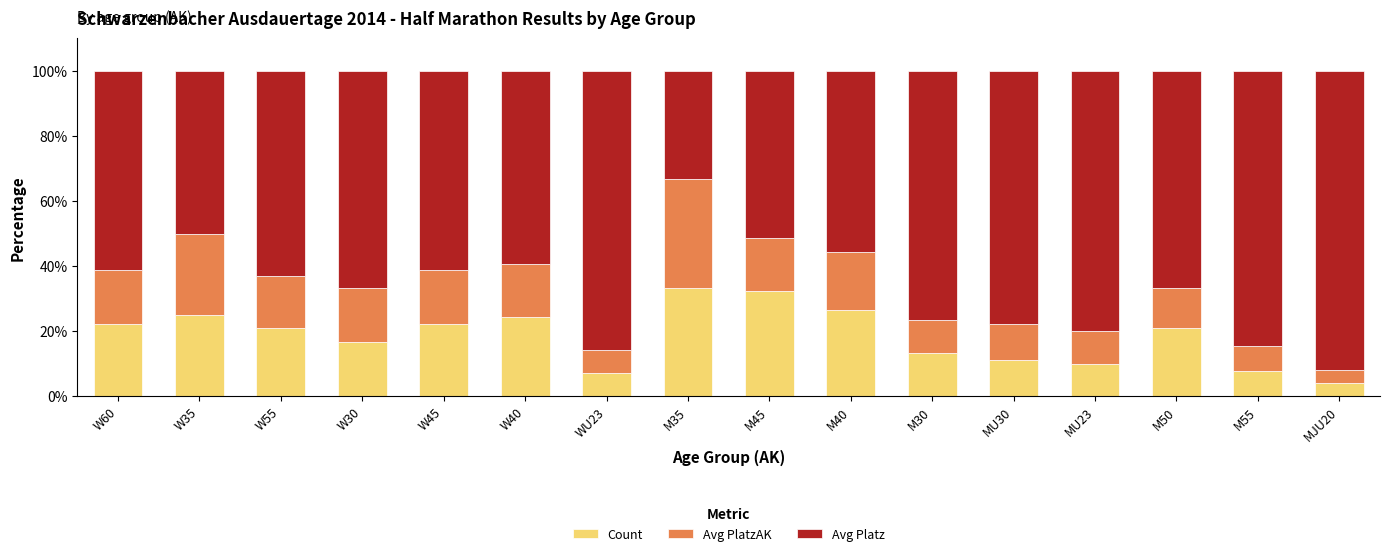

What is the sum of all Count values?

298.0